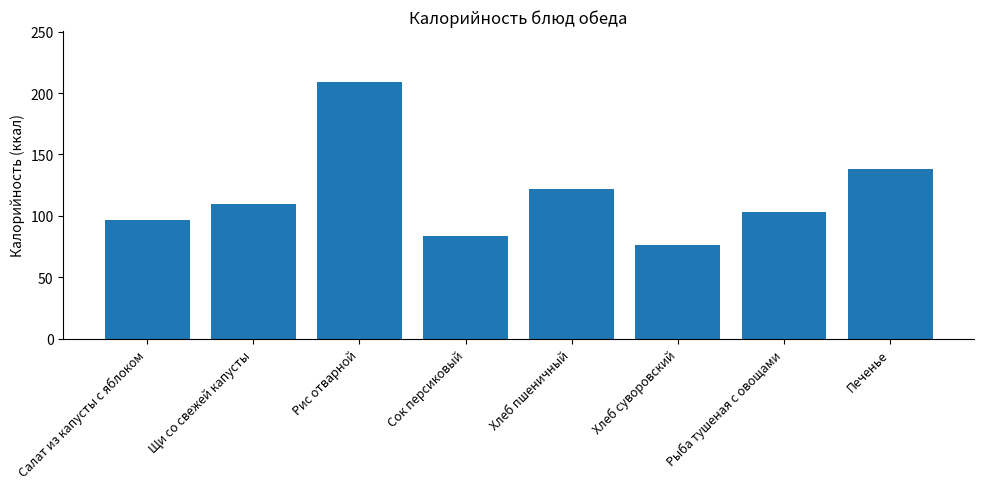

Rank the categories by value from highest to lowest.

Рис отварной, Печенье, Хлеб пшеничный, Щи со свежей капусты, Рыба тушеная с овощами, Салат из капусты с яблоком, Сок персиковый, Хлеб суворовский